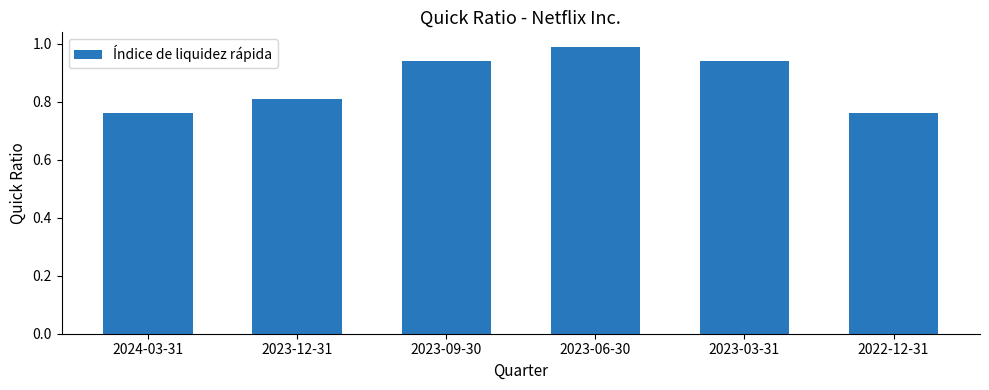

At which category does the chart reach its peak across all series?

2023-06-30